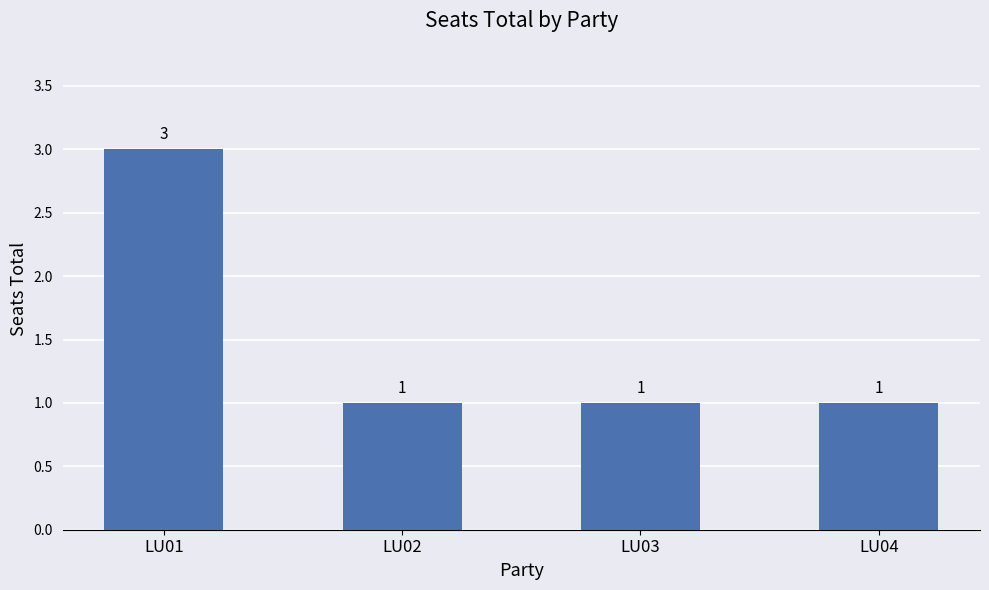

The chart shows a value of 1 at LU03. True or false?

True